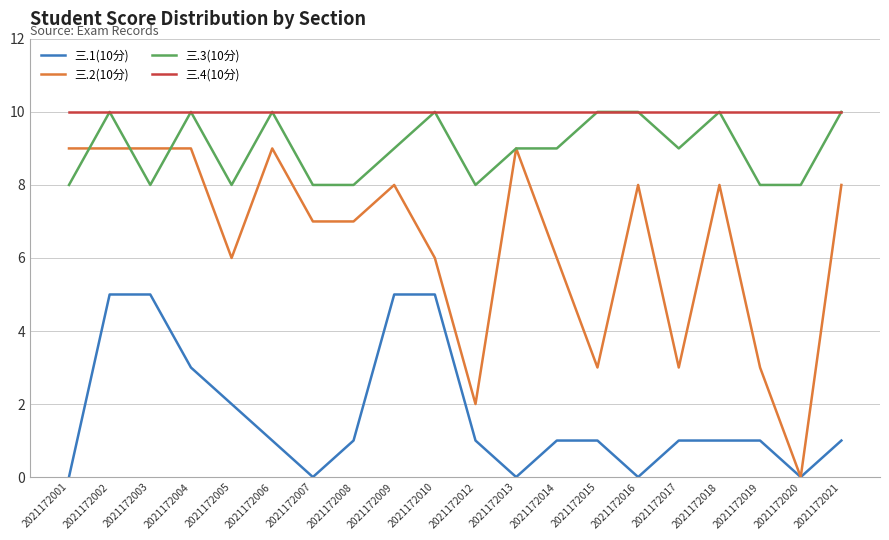

True or false: 三.3(10分) and 三.1(10分) cross at least once.

False